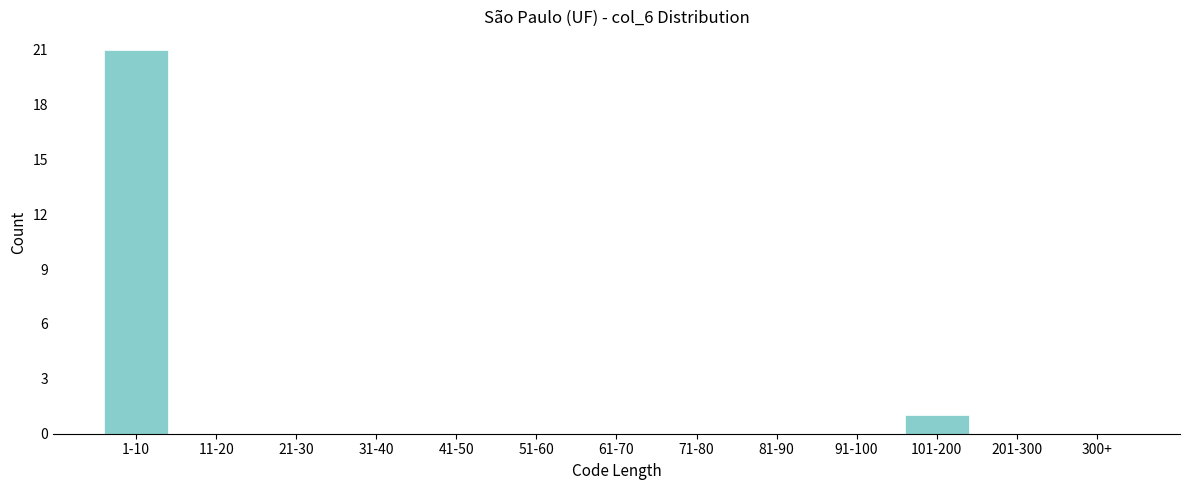

Reading left to right, list all the values displayed in this chart.

1-10=21	11-20=0	21-30=0	31-40=0	41-50=0	51-60=0	61-70=0	71-80=0	81-90=0	91-100=0	101-200=1	201-300=0	300+=0